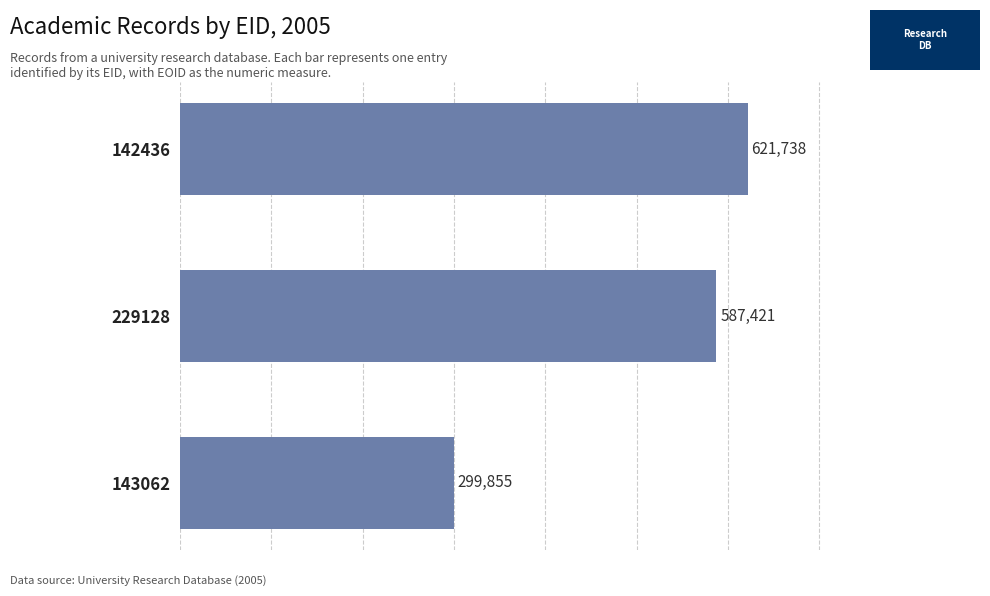

The chart shows a value of 1006186 at 142436. True or false?

False